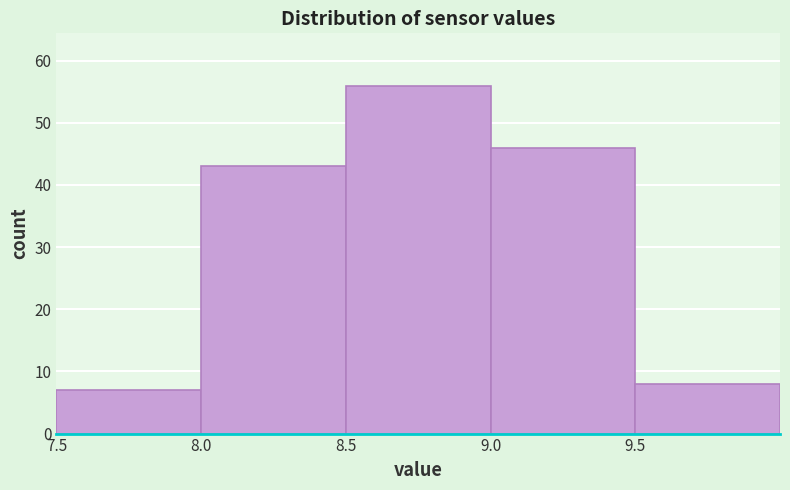

Reading left to right, transcribe this chart: for each bar, give the range it covers on the x-axis and its height. The values are not printed on the chart, so give them approximately, as read against the axis.

7.5 to 8.0: 7
8.0 to 8.5: 43
8.5 to 9.0: 56
9.0 to 9.5: 46
9.5 to 10.0: 8